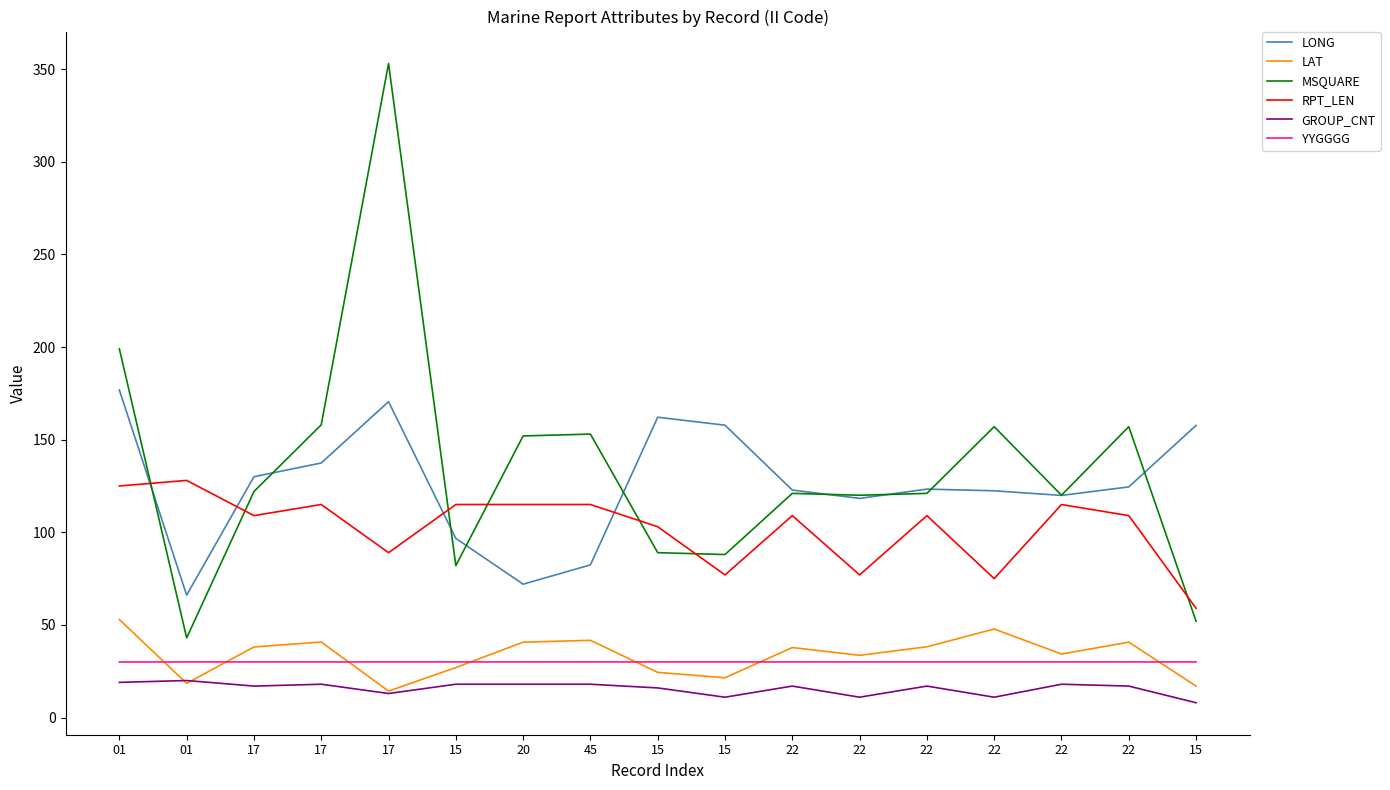

How many lines are shown in the chart?

6